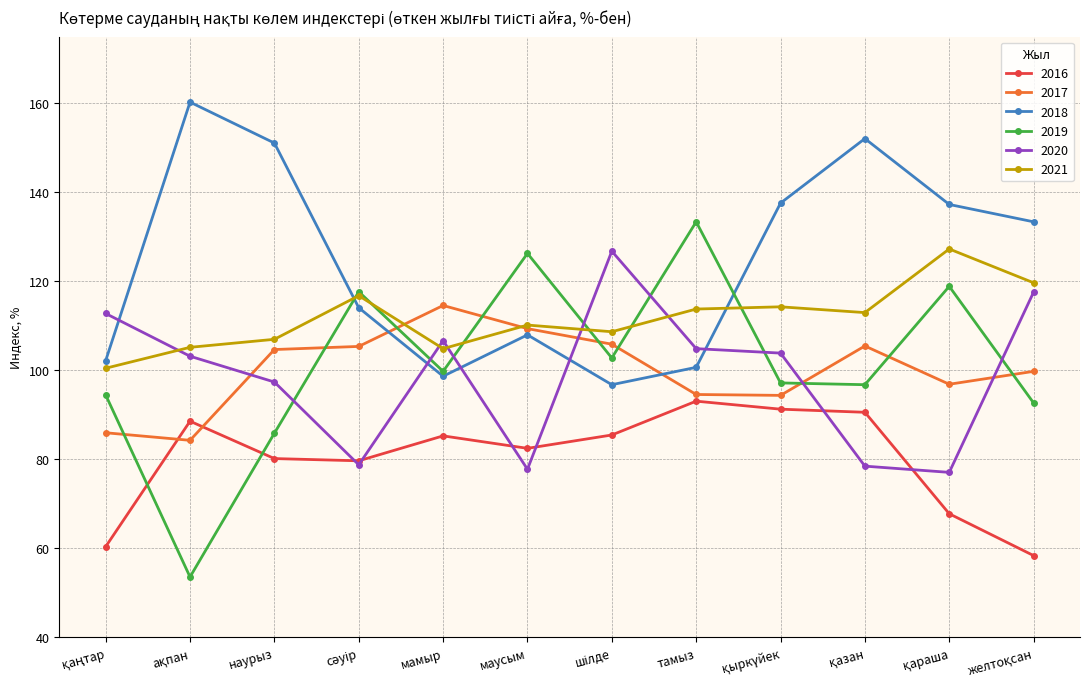

Is it true that 2016 equals 116.2 at маусым?

False